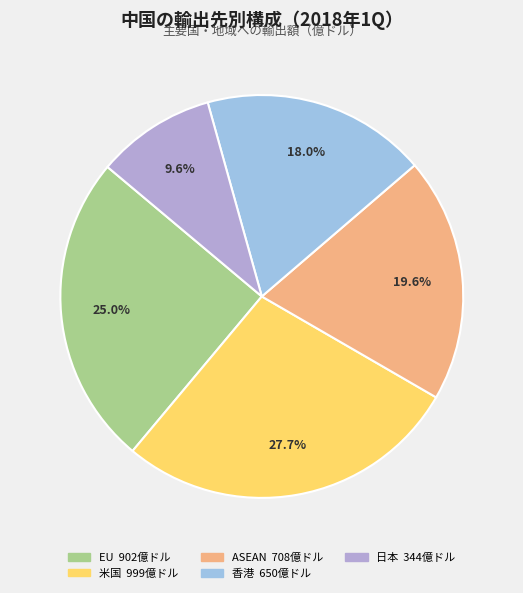

To the nearest percent, what is the difference between the largest and smallest slice percentages?

18%